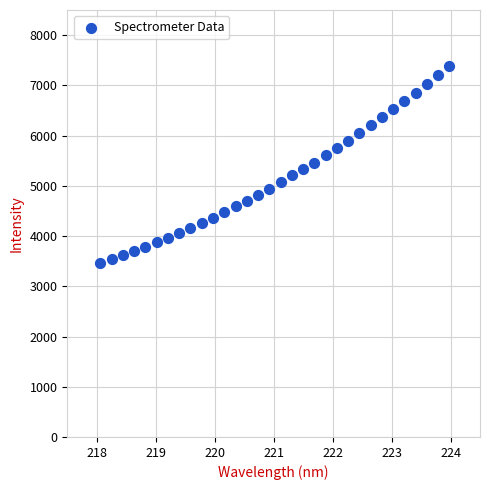

What is the range of X values (max minus min)?

5.9